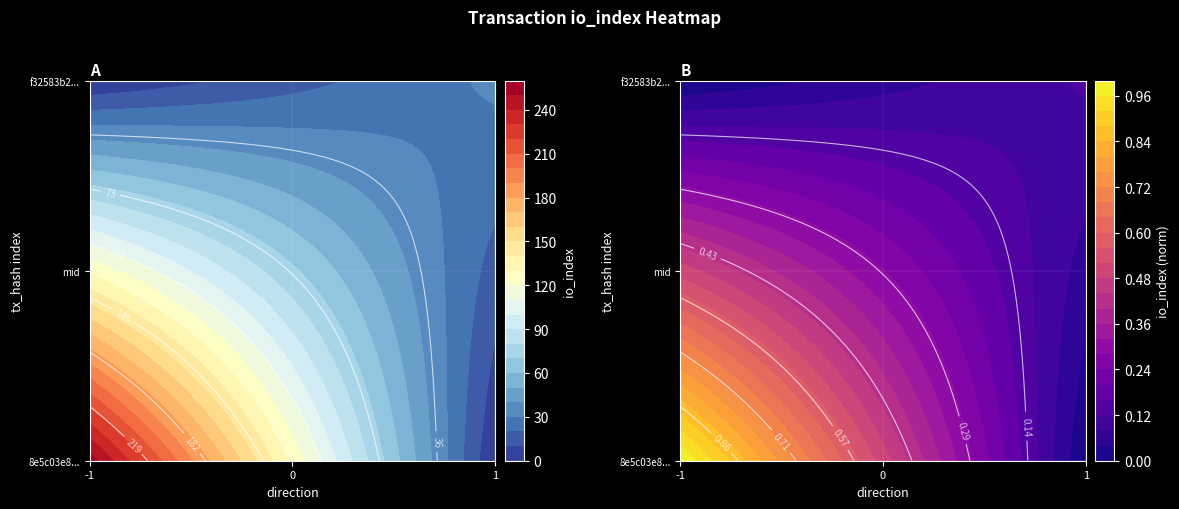

Reading right to left, list all the values displayed in this chart.

8e5c03e89396153e42a27506a664269aeea7131: io_index=255	direction=-1
f32583b2a30d9053b5fb4ffe6fb7396a058c626: io_index=32	direction=1